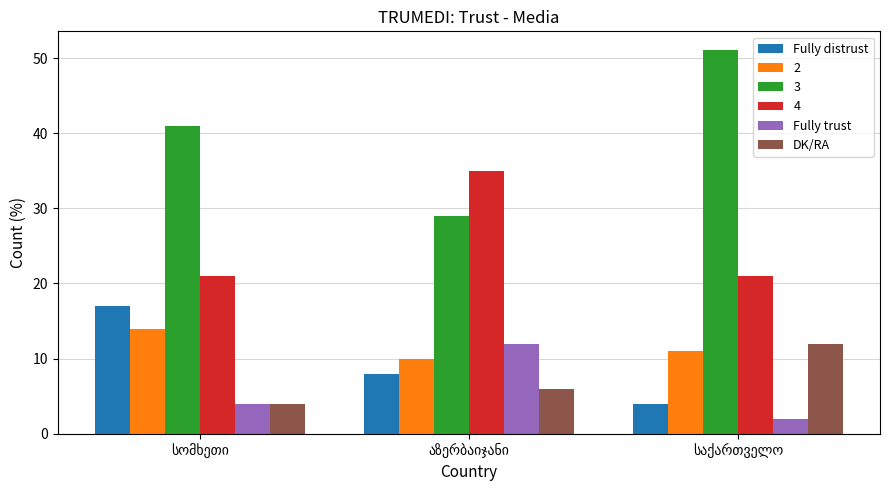

Which series has the largest range (max minus min)?

3